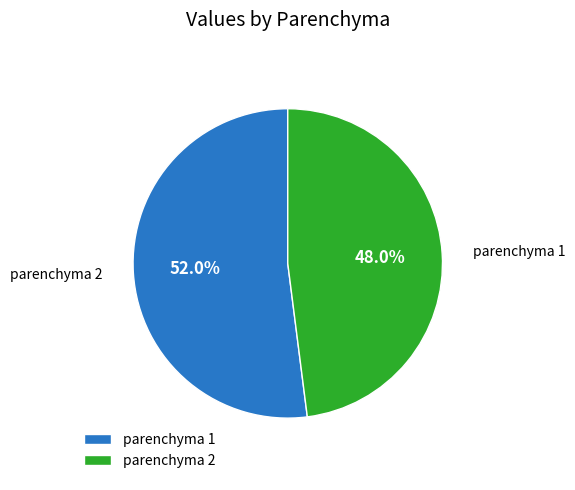

Combined, what portion of the pie is parenchyma 2 and parenchyma 1?

100.0%